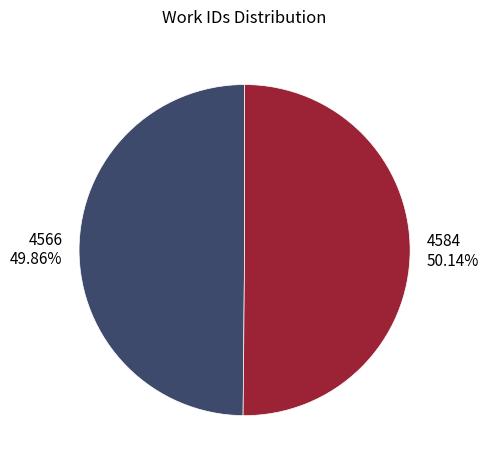

Count the number of slices in the pie.

2